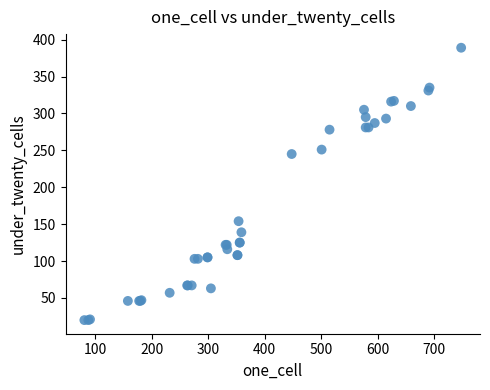

What Y value in the scatter plot is closest to 204?

245